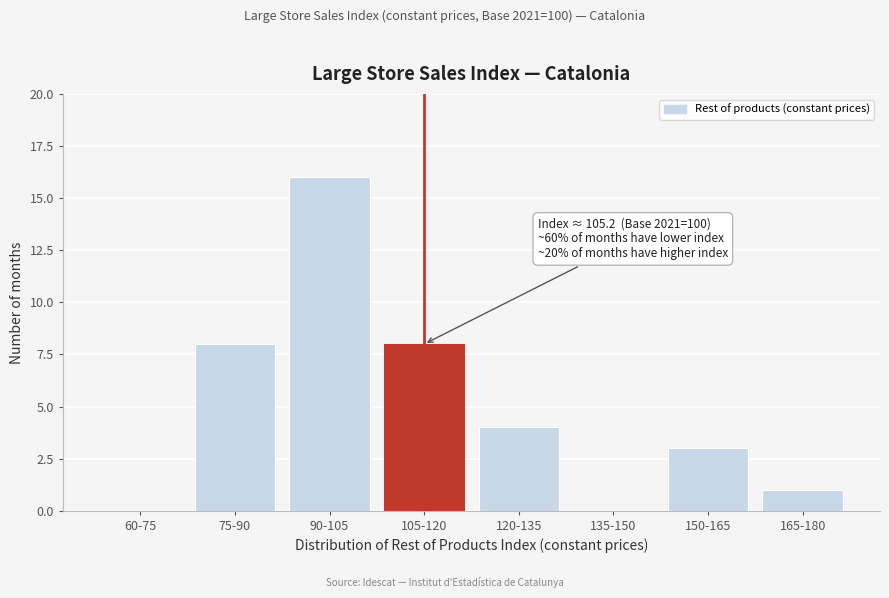

Reading right to left, transcribe all the data shown in this chart.

165-180=1	150-165=3	135-150=0	120-135=4	105-120=8	90-105=16	75-90=8	60-75=0